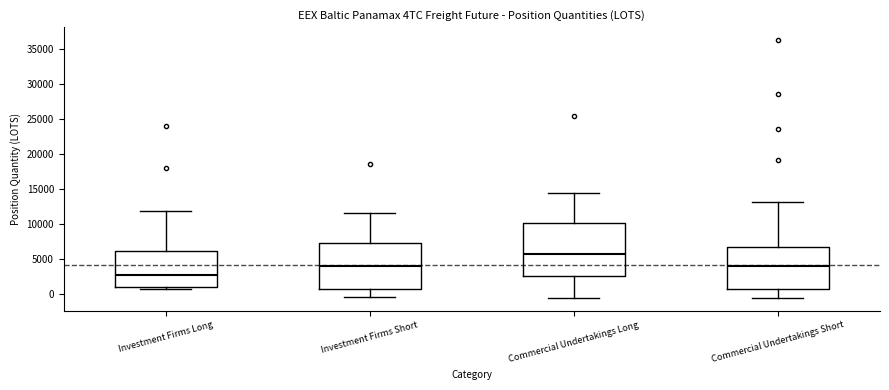

Where is the lower edge of the box for Investment Firms Short on the y-axis? The values are not printed on the chart, so give them approximately, as read against the axis.

500